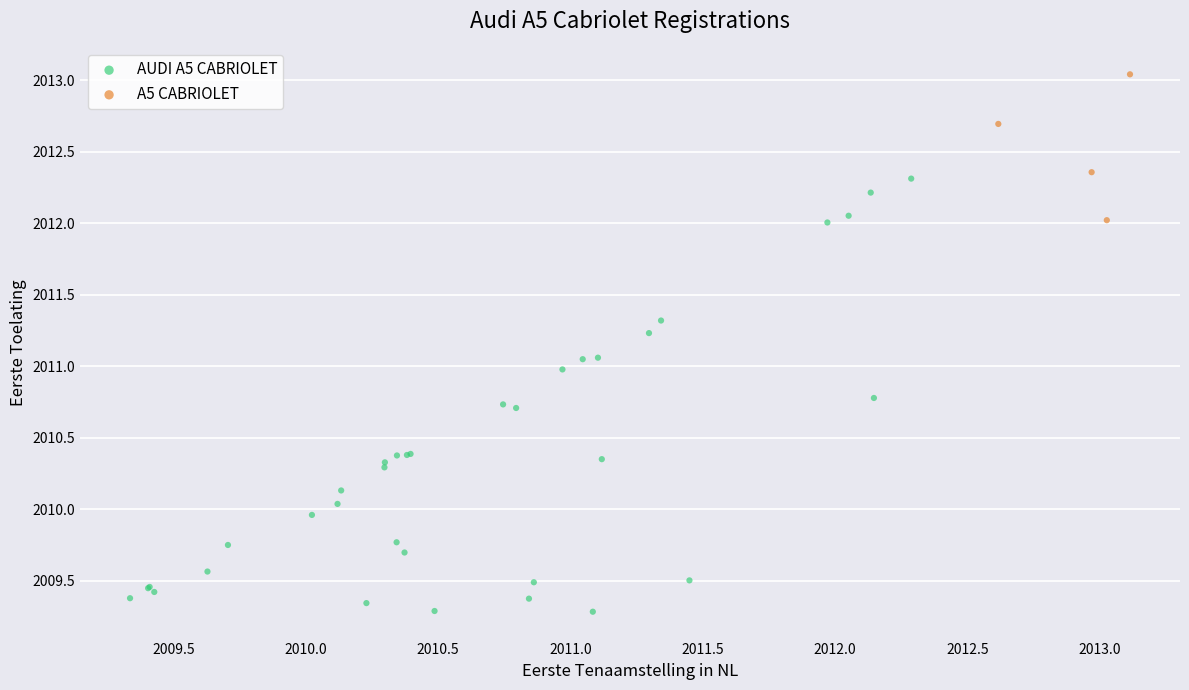

Which series reaches the maximum Y coordinate?

A5 CABRIOLET